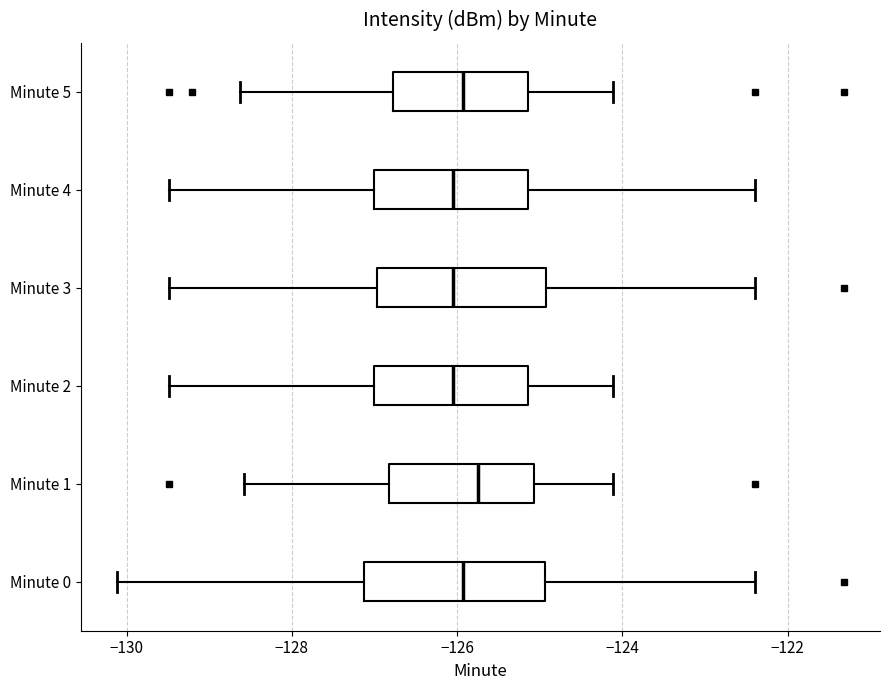

Reading bottom to top, read every box against the x-axis: the position of its median line, the range the box covers, and the ends of its whiskers. The values are not printed on the chart, so give them approximately, as read against the axis.

Minute 0: median -126.0, box -127.2 to -125.0, whiskers -130.2 to -122.4
Minute 1: median -125.8, box -126.8 to -125.0, whiskers -128.6 to -124.2
Minute 2: median -126.0, box -127.0 to -125.2, whiskers -129.4 to -124.2
Minute 3: median -126.0, box -127.0 to -125.0, whiskers -129.4 to -122.4
Minute 4: median -126.0, box -127.0 to -125.2, whiskers -129.4 to -122.4
Minute 5: median -126.0, box -126.8 to -125.2, whiskers -128.6 to -124.2